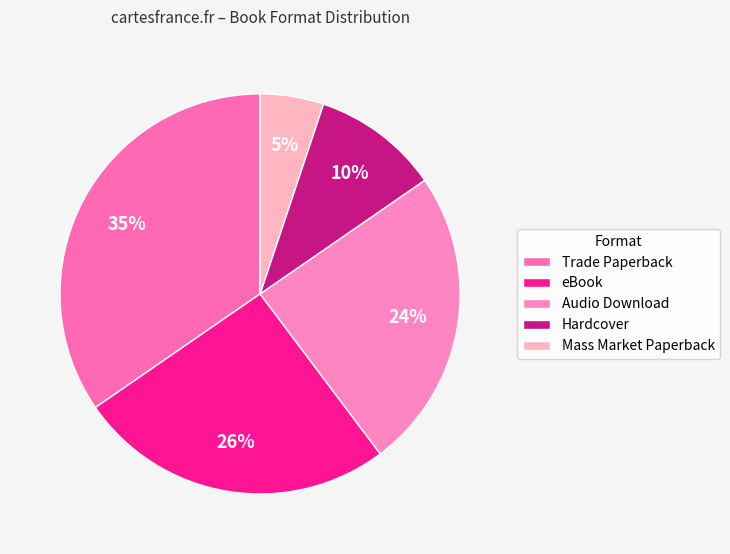

What percentage is NOT represented by Mass Market Paperback?

94.9%